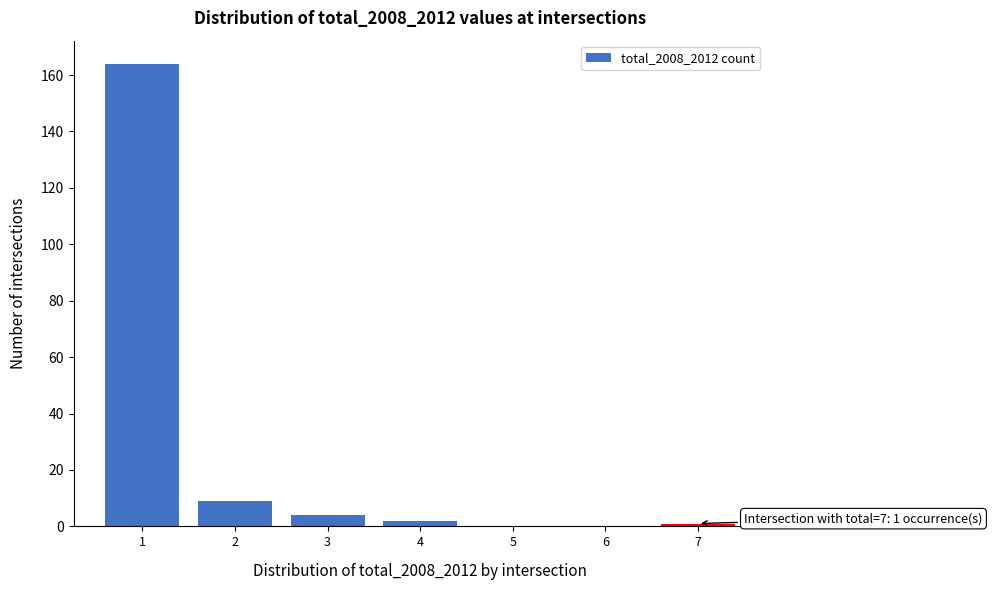

Which range on the x-axis has the tallest bar?

0.5 to 1.5